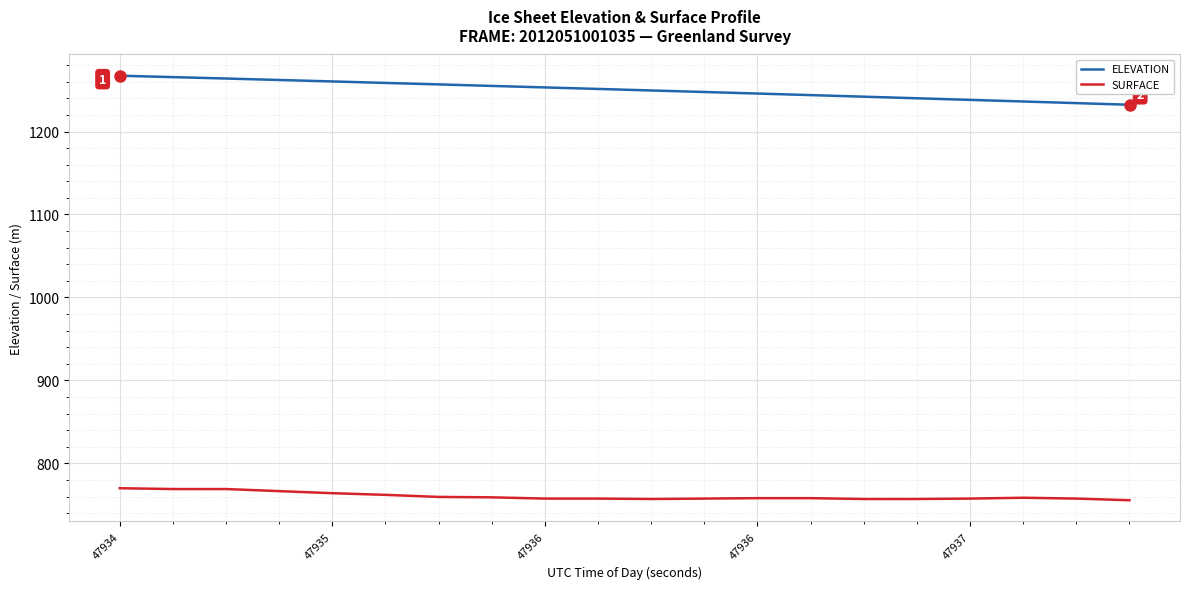

True or false: SURFACE and ELEVATION intersect in this chart.

False